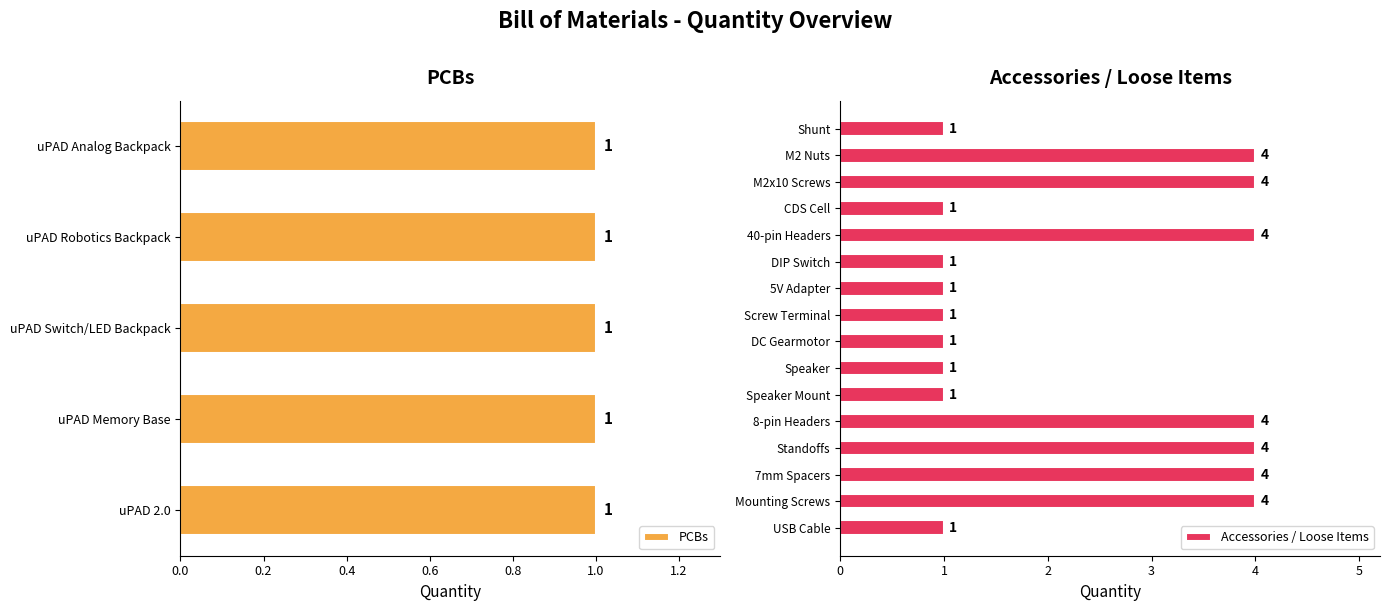

What is the value of the 11th bar from the left?

1